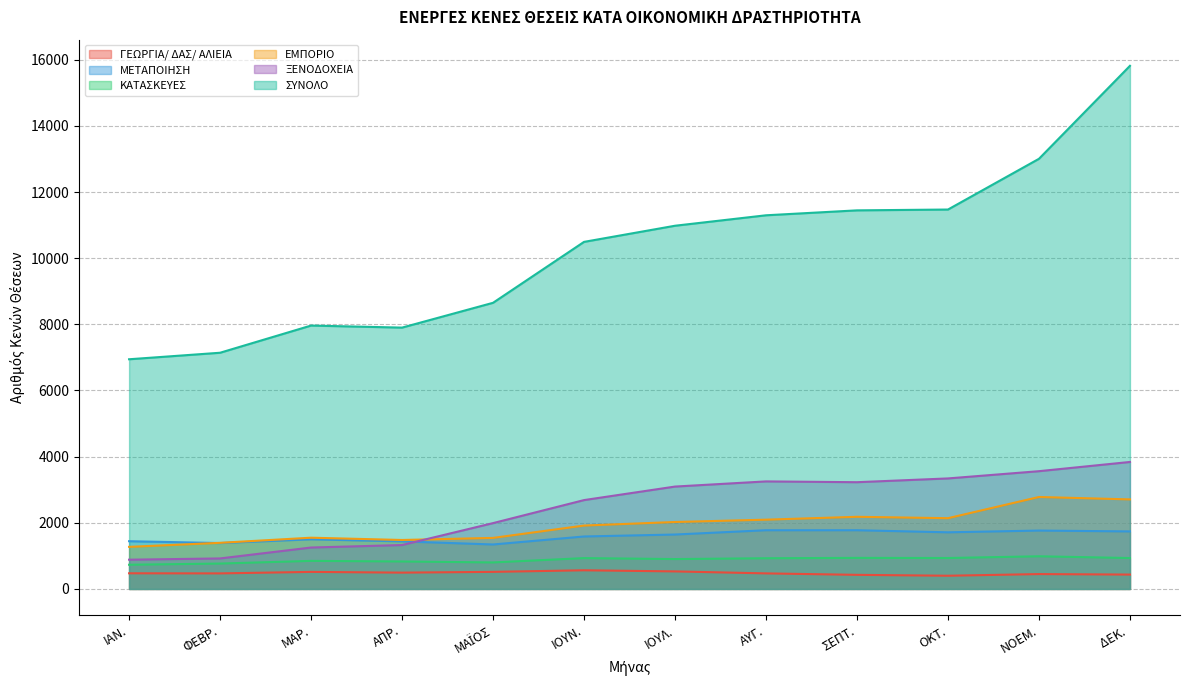

Reading left to right, transcribe all the data shown in this chart.

ΓΕΩΡΓΙΑ/ ΔΑΣ/ ΑΛΙΕΙΑ: 473	470	515	493	516	564	530	470	426	399	449	434
ΜΕΤΑΠΟΙΗΣΗ: 1443	1387	1500	1438	1344	1586	1645	1775	1775	1712	1765	1739
ΚΑΤΑΣΚΕΥΕΣ: 731	767	848	830	801	932	903	928	939	935	987	934
ΕΜΠΟΡΙΟ: 1272	1394	1549	1480	1543	1916	2024	2094	2181	2139	2780	2707
ΞΕΝΟΔΟΧΕΙΑ: 884	922	1252	1327	1990	2686	3095	3251	3227	3341	3560	3839
ΣΥΝΟΛΟ: 6944	7141	7963	7901	8651	10493	10981	11297	11446	11471	13005	15816